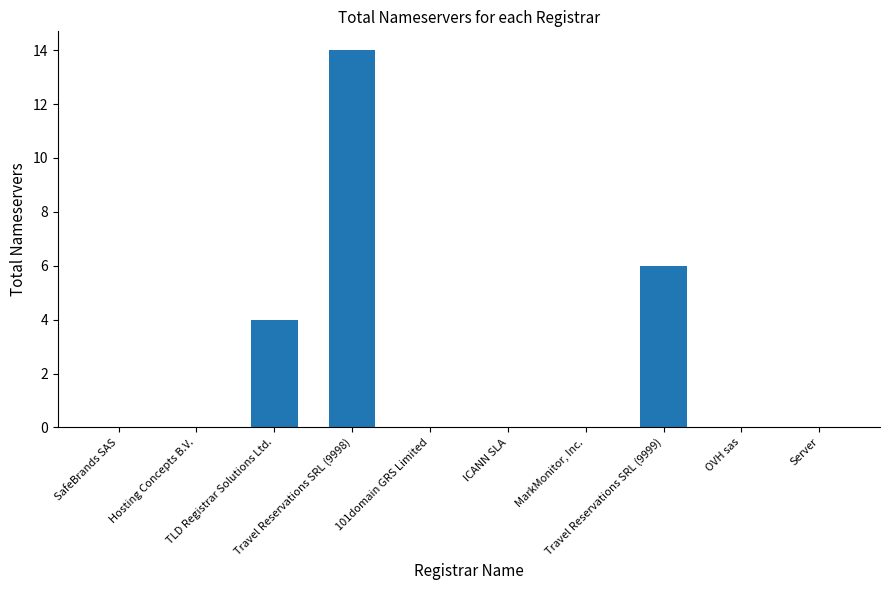

What is the sum of all values?

24